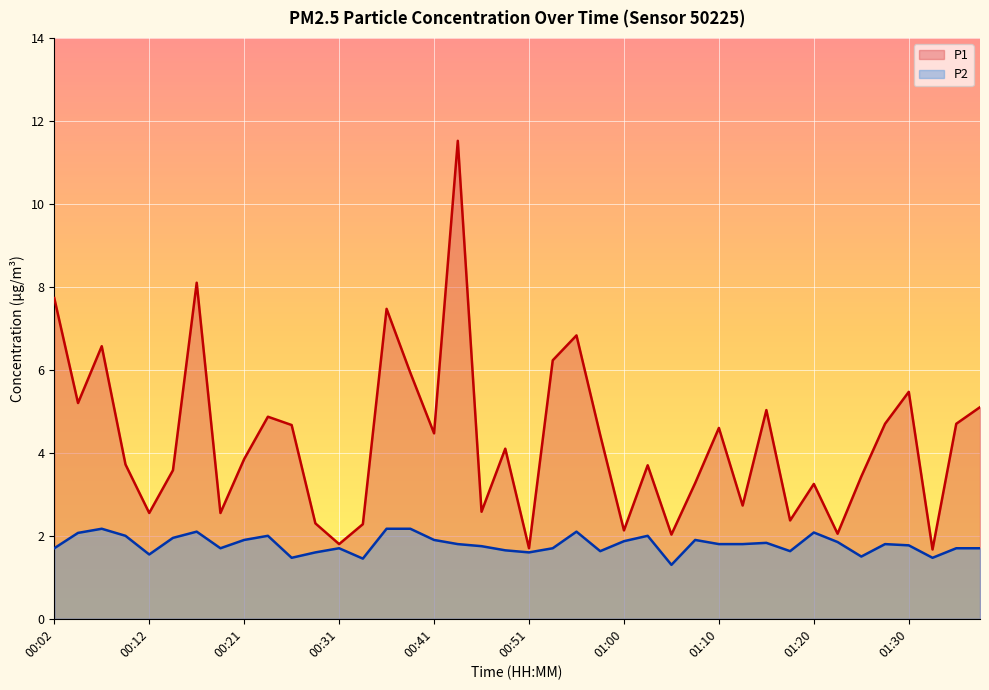

What is the difference between the maximum and minimum values in the P2 series?

0.9